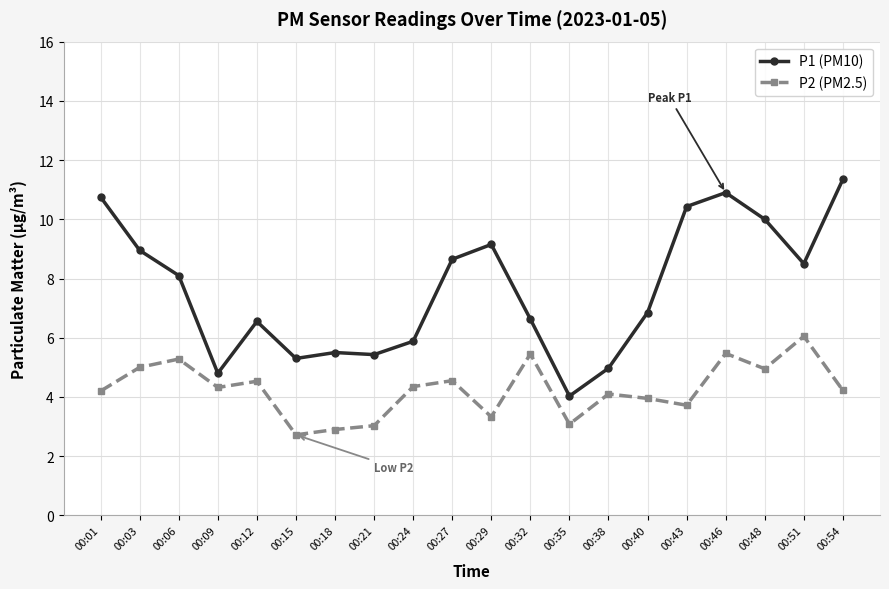

Which series has the largest range (max minus min)?

P1 (PM10)